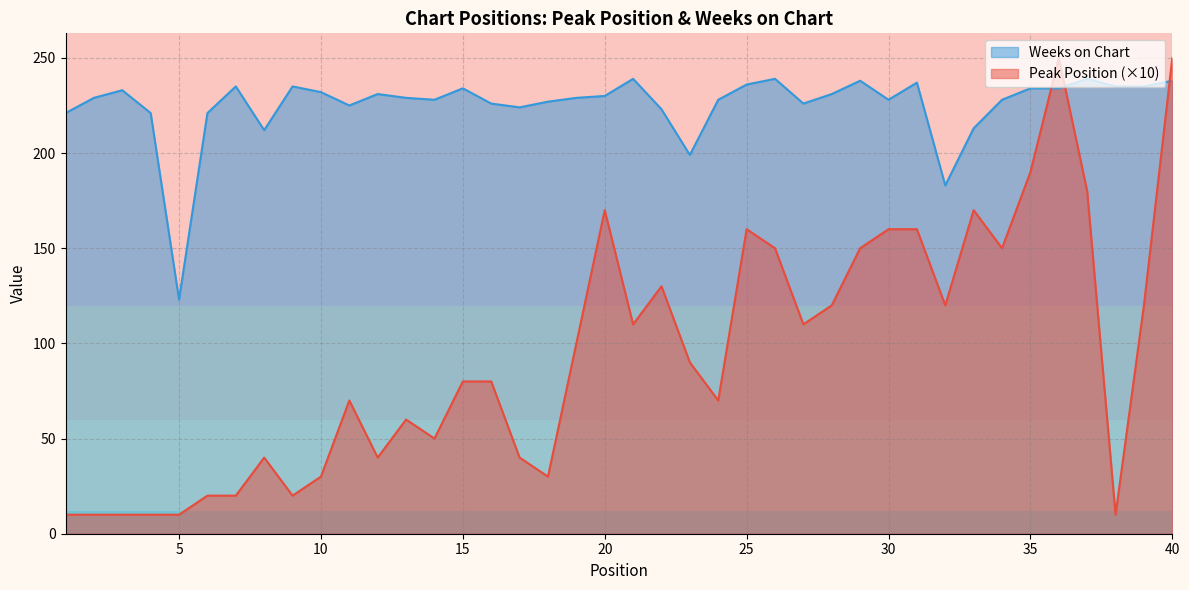

What is the total value across all series at 18?

257